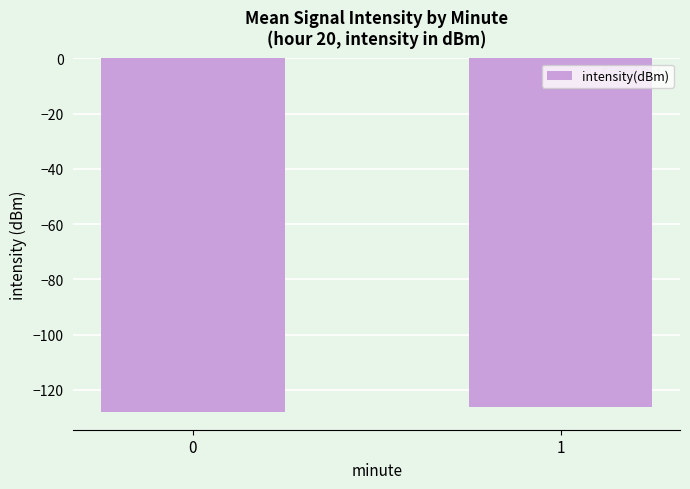

At which label is the value closest to -127?

1